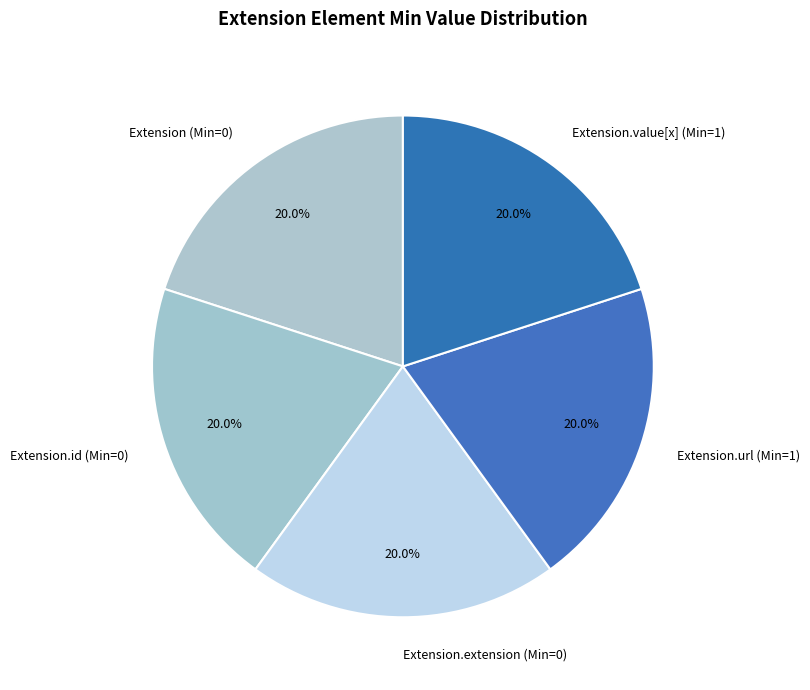

Is Extension.url (Min=1) the majority of the pie?

No